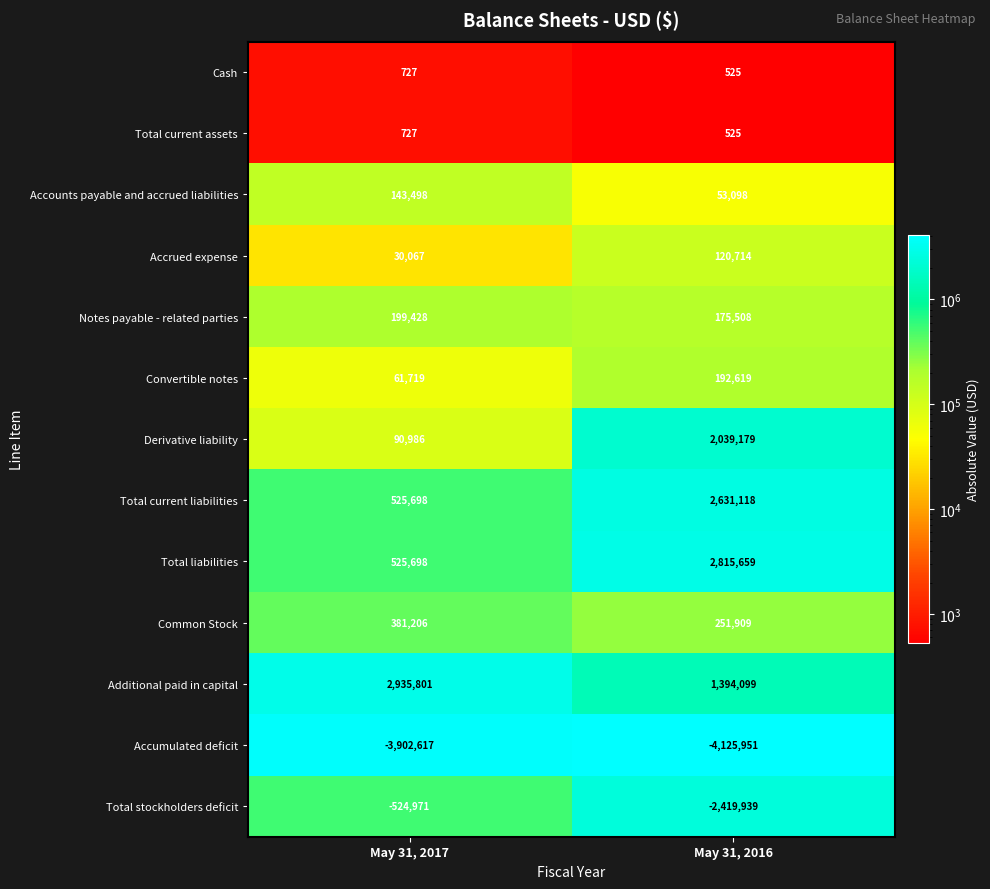

Is it true that Notes payable - related parties equals 116809 at May 31, 2016?

False